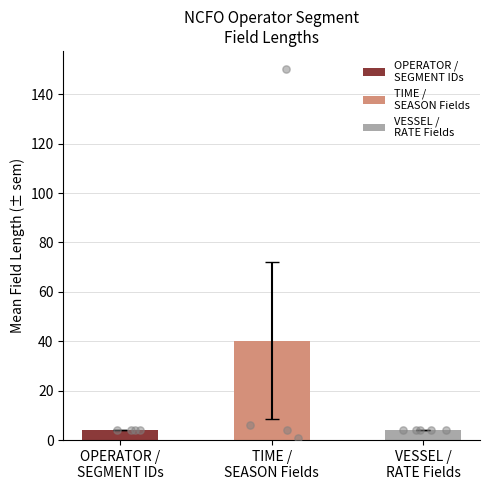

Which has a higher value, TIME /
SEASON Fields or VESSEL /
RATE Fields?

TIME /
SEASON Fields